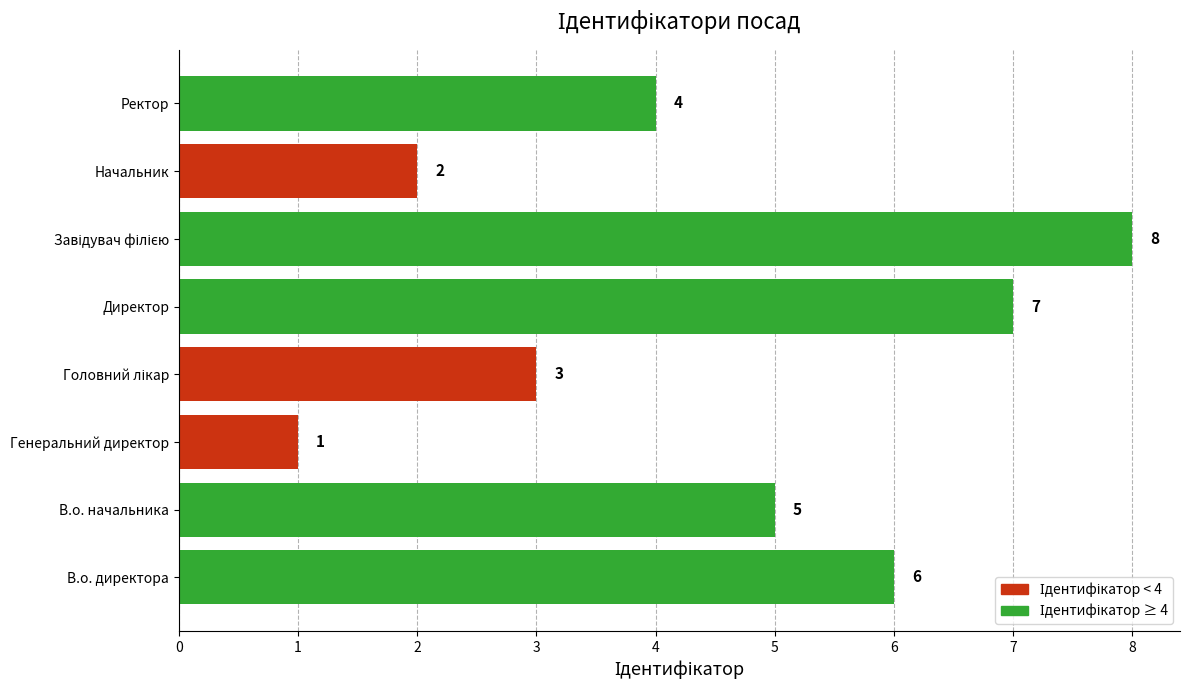

At which label is the value closest to 4?

Ректор